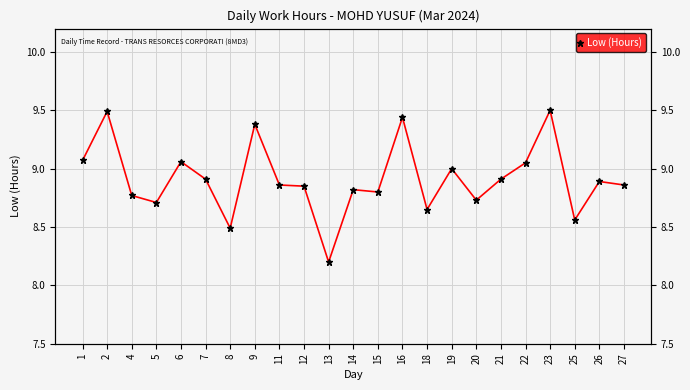

True or false: the data shows 9.5 at 2.

True